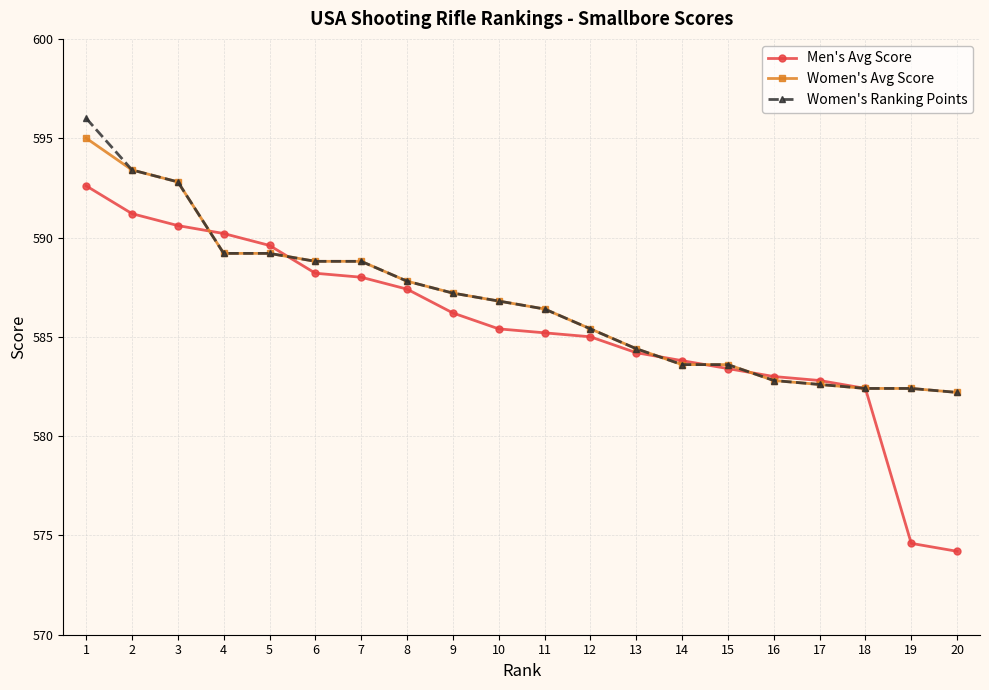

What is the difference between the maximum and minimum values in the Women's Ranking Points series?

13.8